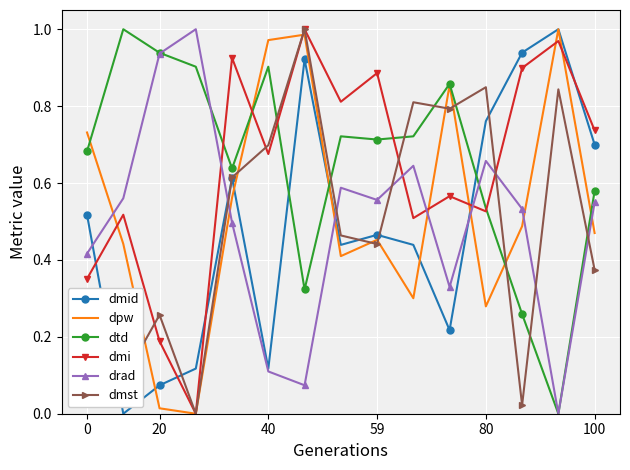

What is the sum of all dpw values?

8.0